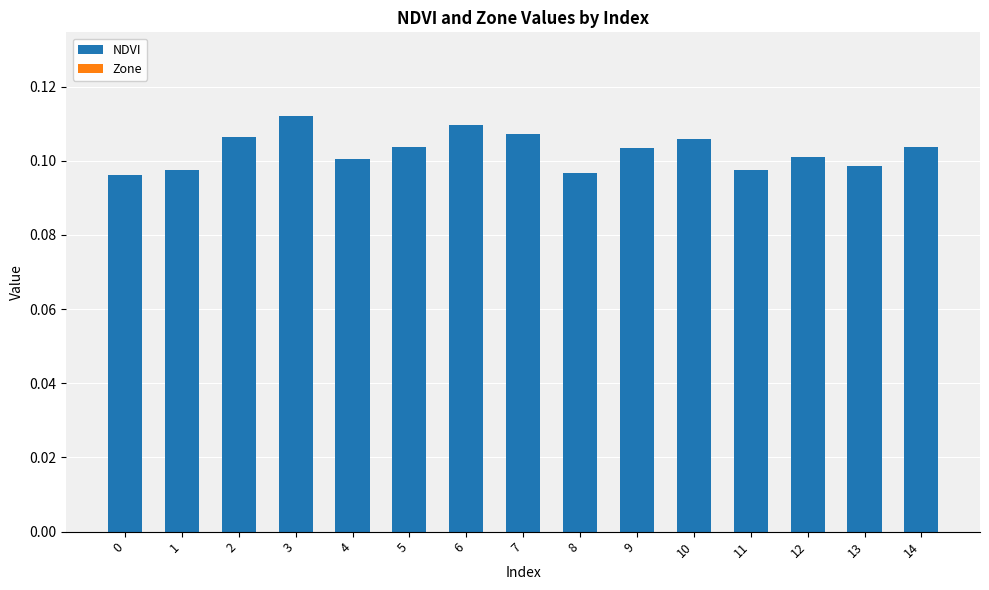

What is the sum of all values?

1.5